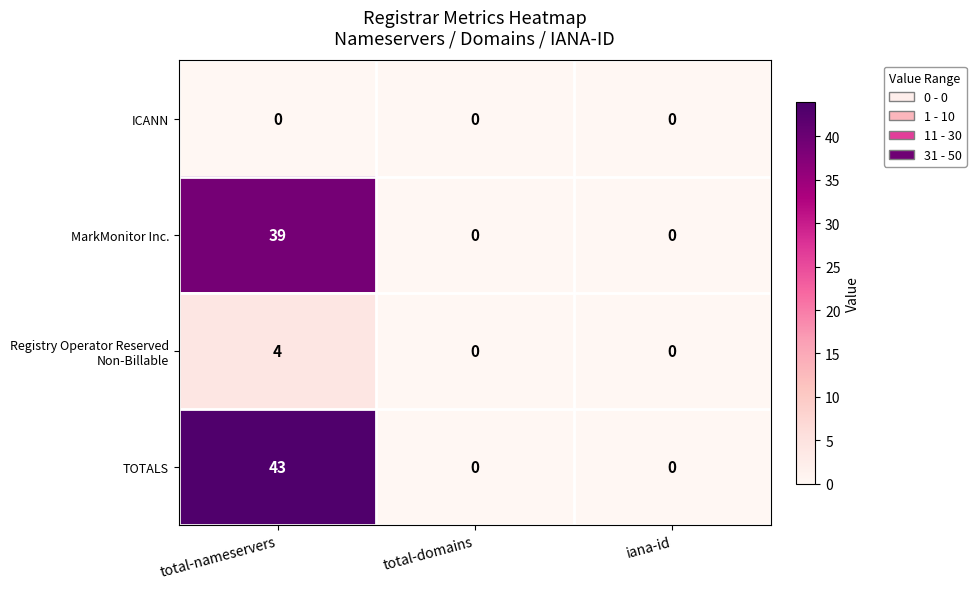

Which series has the widest spread of values?

TOTALS